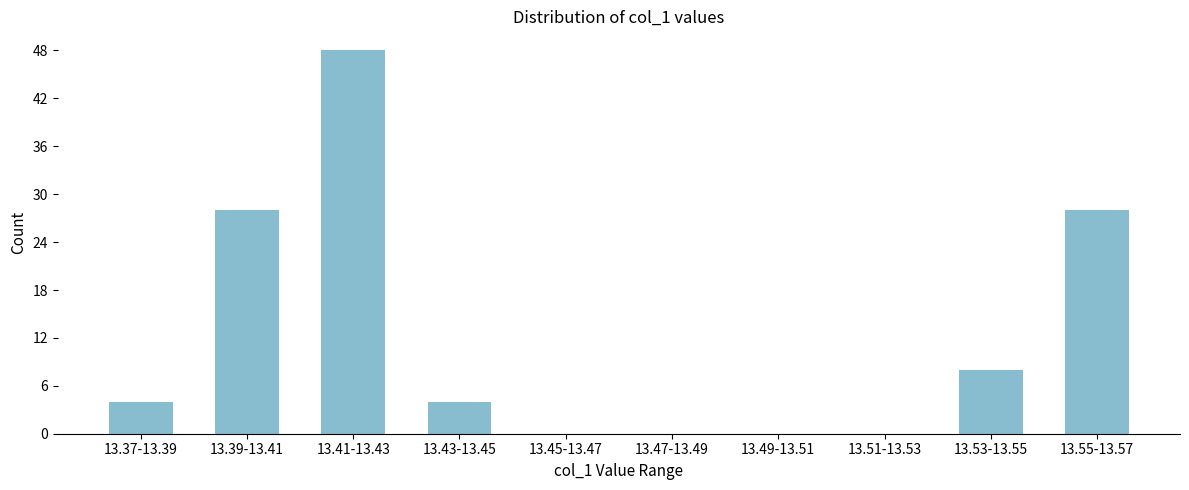

Reading left to right, what are all the values shown in this chart?

13.37-13.39=4	13.39-13.41=28	13.41-13.43=48	13.43-13.45=4	13.45-13.47=0	13.47-13.49=0	13.49-13.51=0	13.51-13.53=0	13.53-13.55=8	13.55-13.57=28